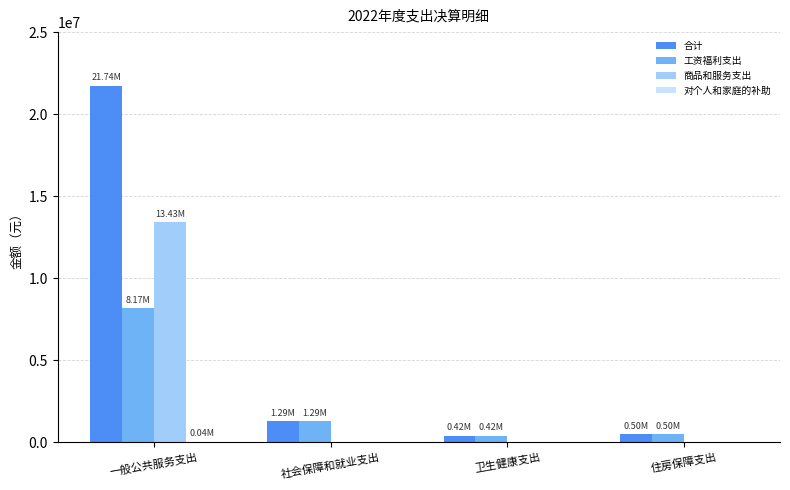

How many groups of bars are there?

4